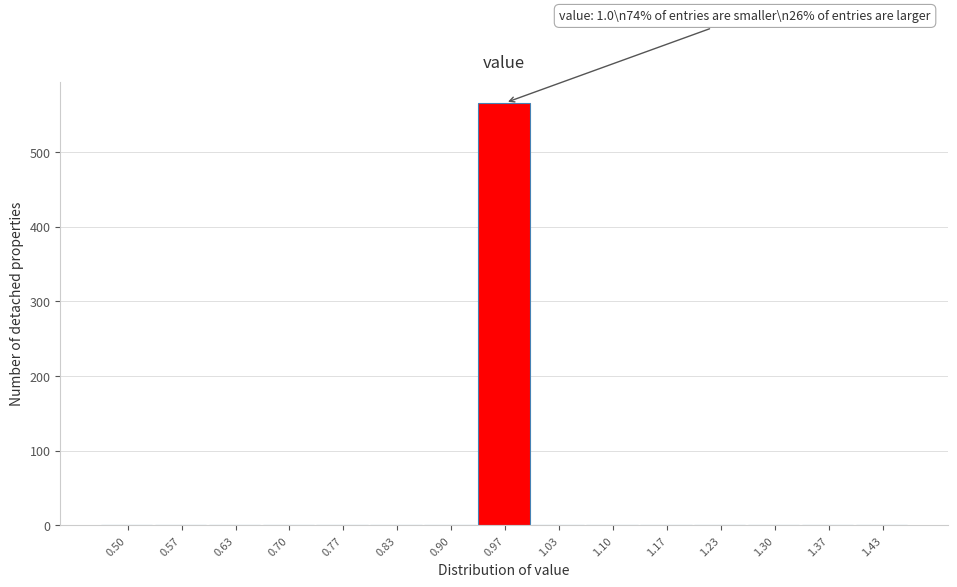

Reading right to left, list all the values displayed in this chart.

1.43=0	1.37=0	1.30=0	1.23=0	1.17=0	1.10=0	1.03=0	0.97=566	0.90=0	0.83=0	0.77=0	0.70=0	0.63=0	0.57=0	0.50=0